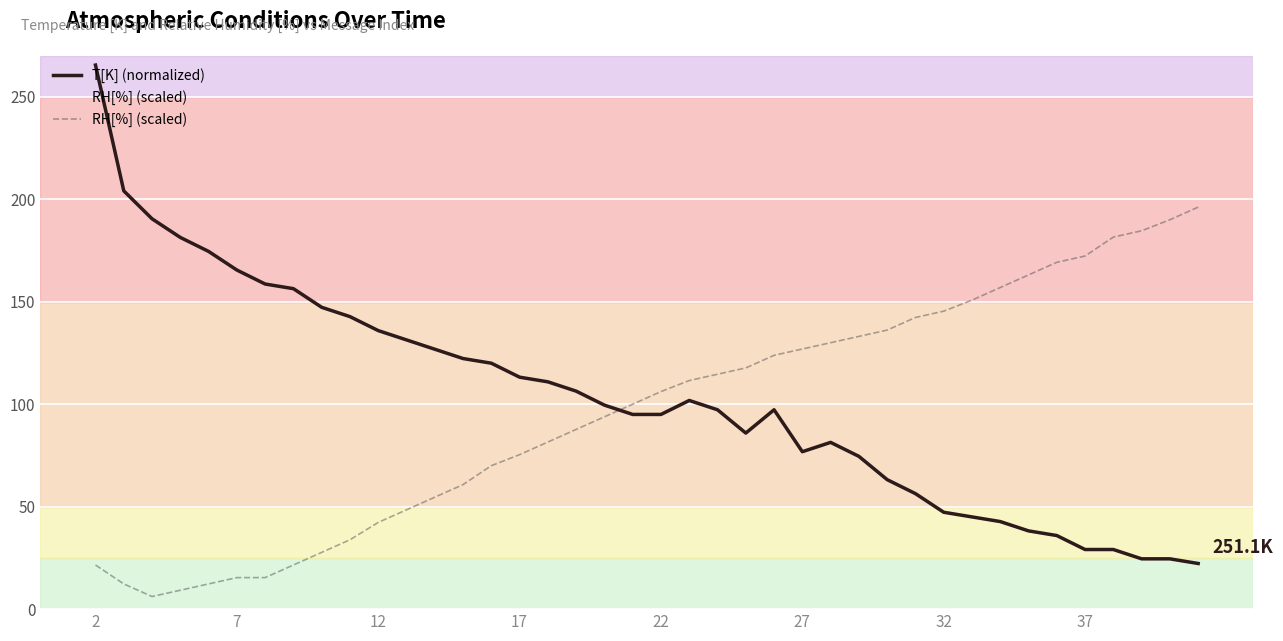

Reading left to right, what are all the values shown in this chart?

T[K] (normalized): 265.5	204.1	190.5	181.4	174.5	165.5	158.6	156.4	147.3	142.7	135.9	131.4	126.8	122.3	120.0	113.2	110.9	106.4	99.5	95.0	95.0	101.8	97.3	85.9	97.3	76.8	81.4	74.5	63.2	56.4	47.3	45.0	42.7	38.2	35.9	29.1	29.1	24.5	24.5	22.3
RH[%] (scaled): 21.5	12.3	6.2	9.2	12.3	15.4	15.4	21.5	27.7	33.8	42.3	48.5	54.6	60.8	70.0	75.4	81.5	87.7	93.8	100.0	106.2	111.5	114.6	117.7	123.8	126.9	130.0	133.1	136.2	142.3	145.4	150.8	156.9	163.1	169.2	172.3	181.5	184.6	190.0	196.2